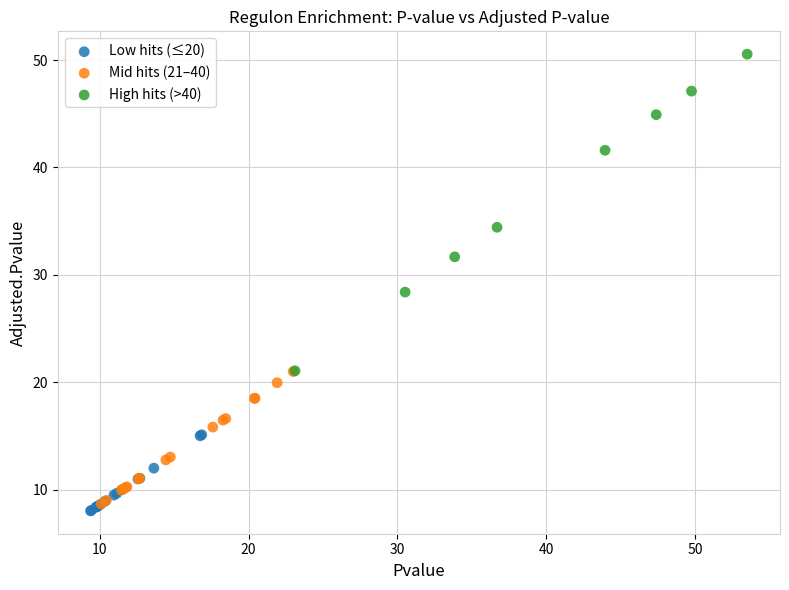

Which series reaches the maximum Y coordinate?

High hits (>40)